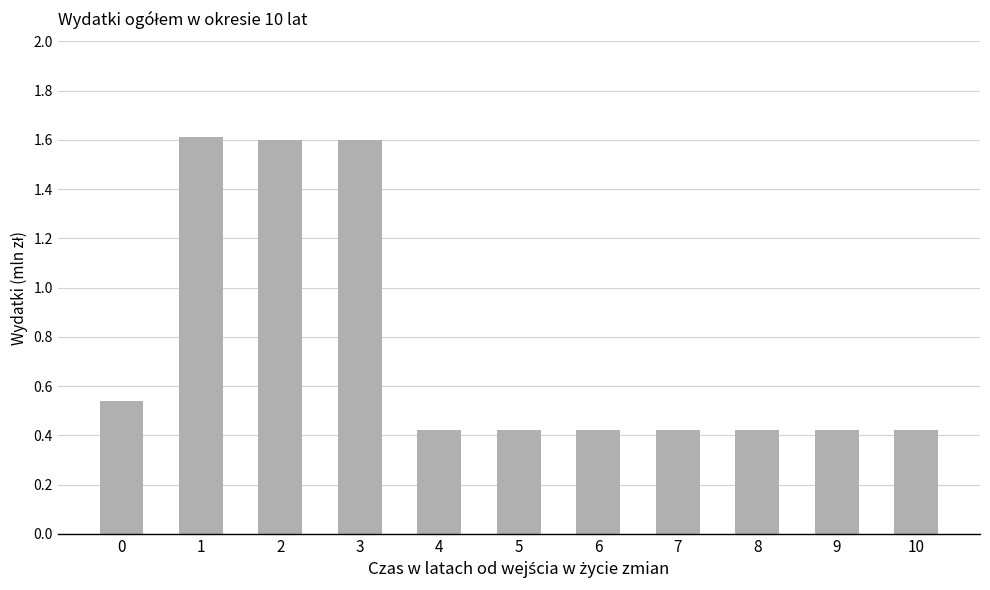

Does the chart contain stacked bars?

No